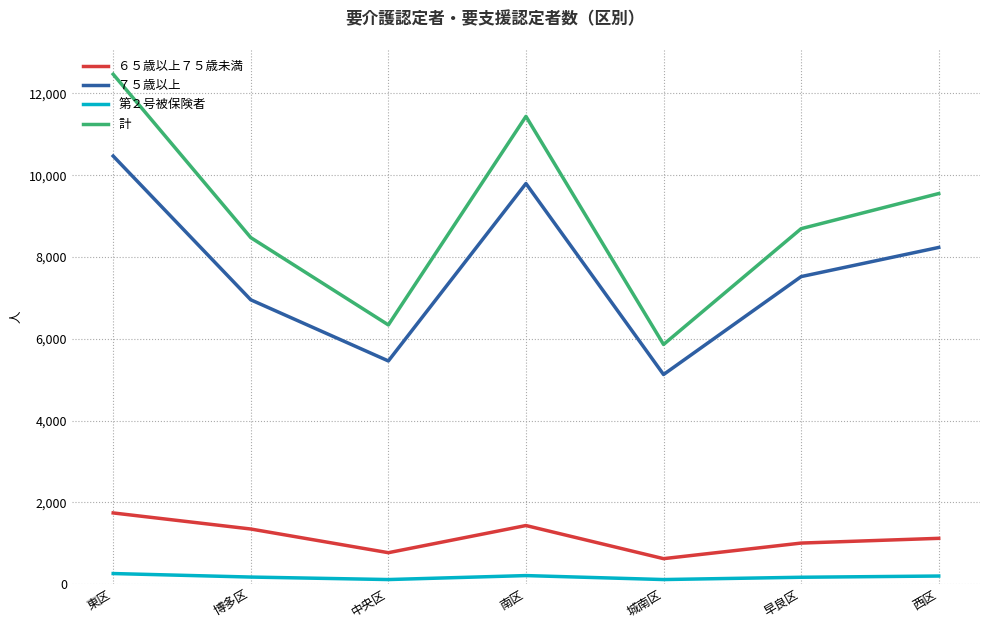

How many lines are shown in the chart?

4